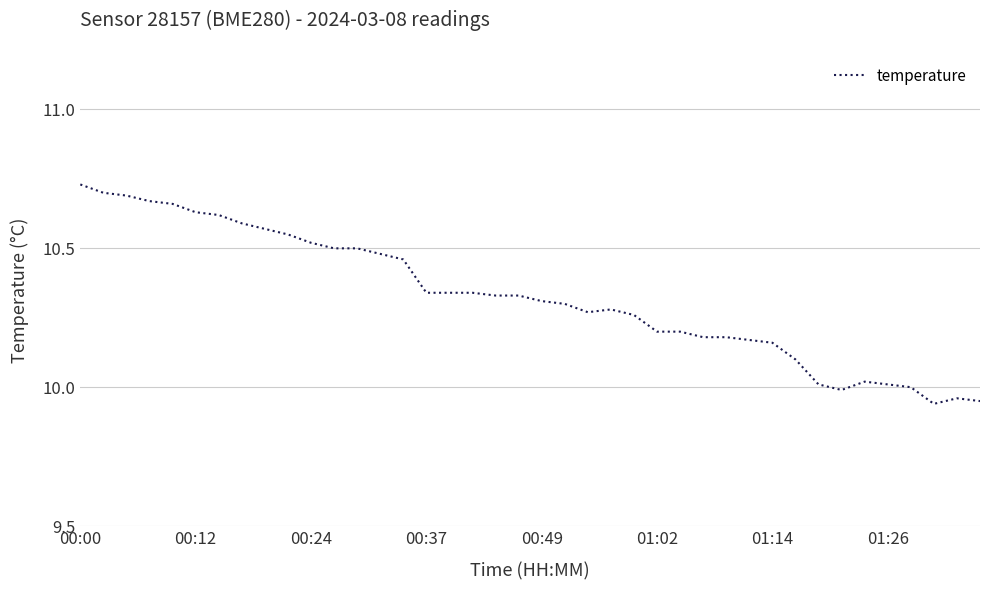

The chart shows a value of 6.6 at 00:37. True or false?

False